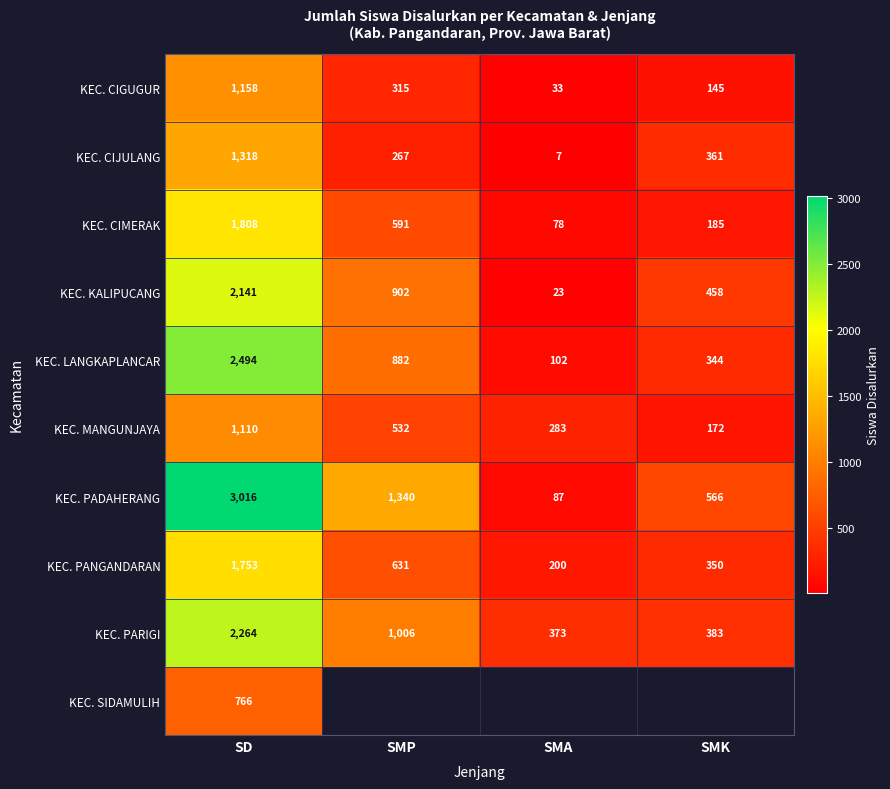

At which category is the sum across all series the highest?

SD